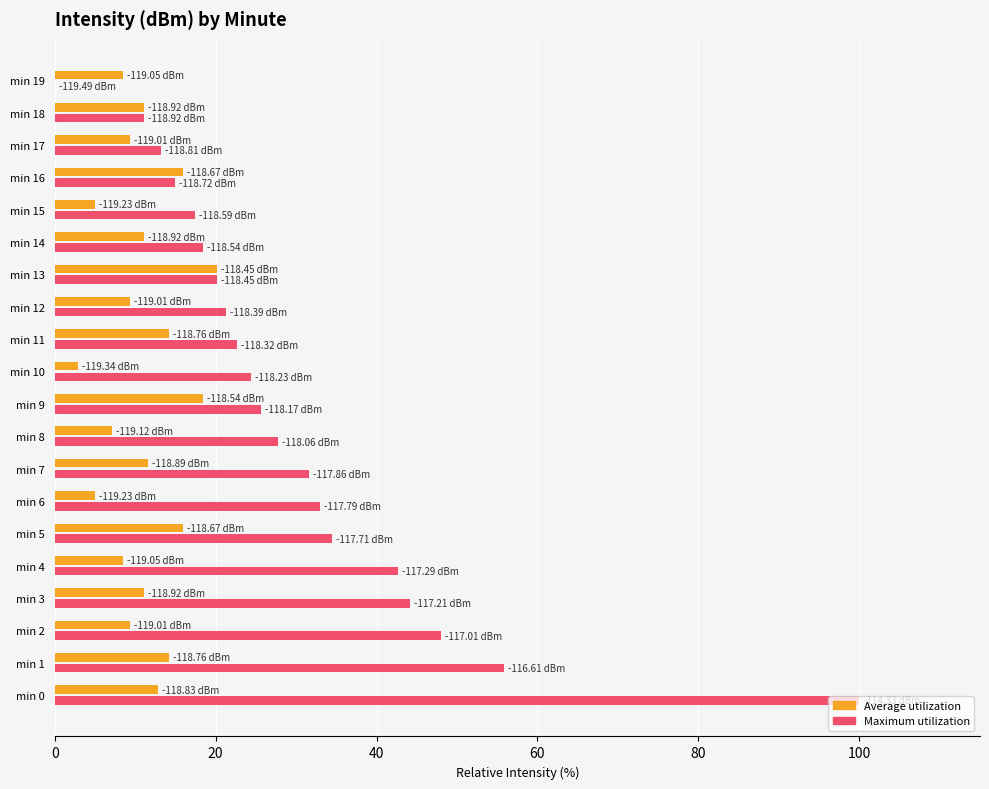

Which series has the largest total across all categories?

Maximum utilization